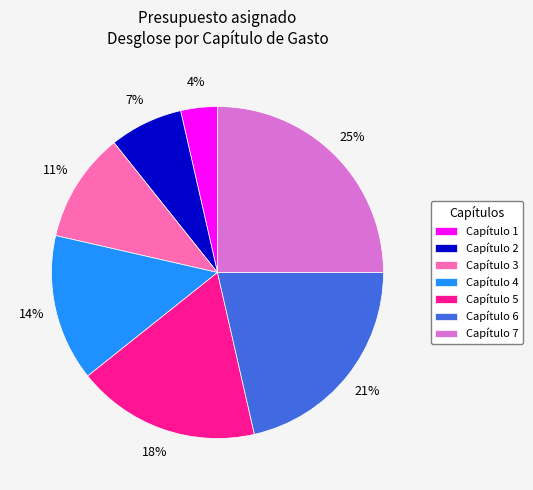

What is the largest slice in the pie chart?

Capítulo 7